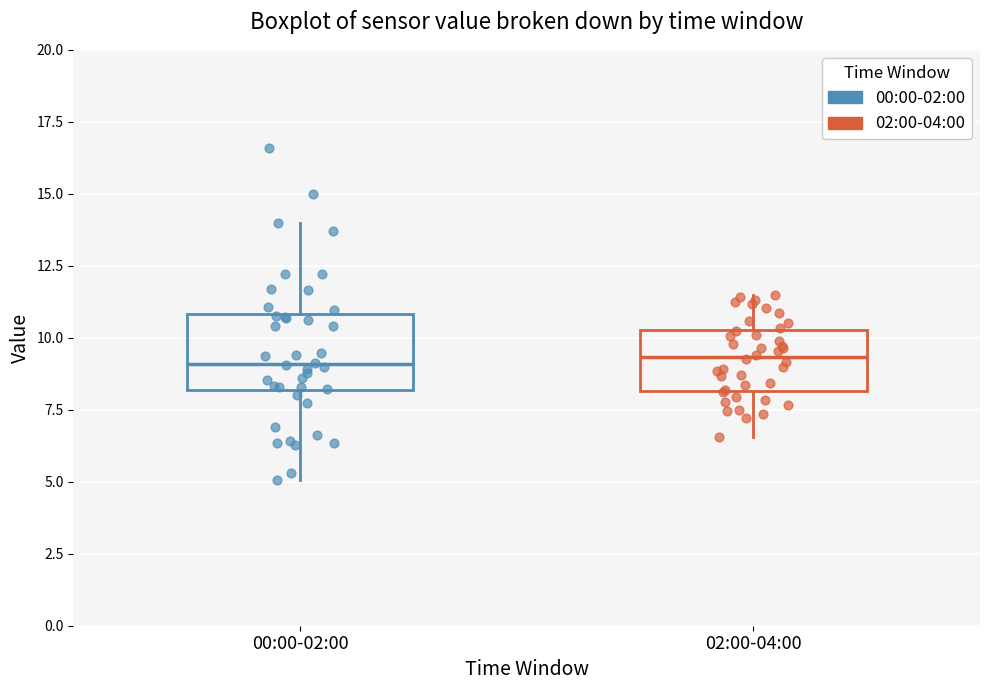

Where is the upper edge of the box for 00:00-02:00 on the y-axis? The values are not printed on the chart, so give them approximately, as read against the axis.

11.0